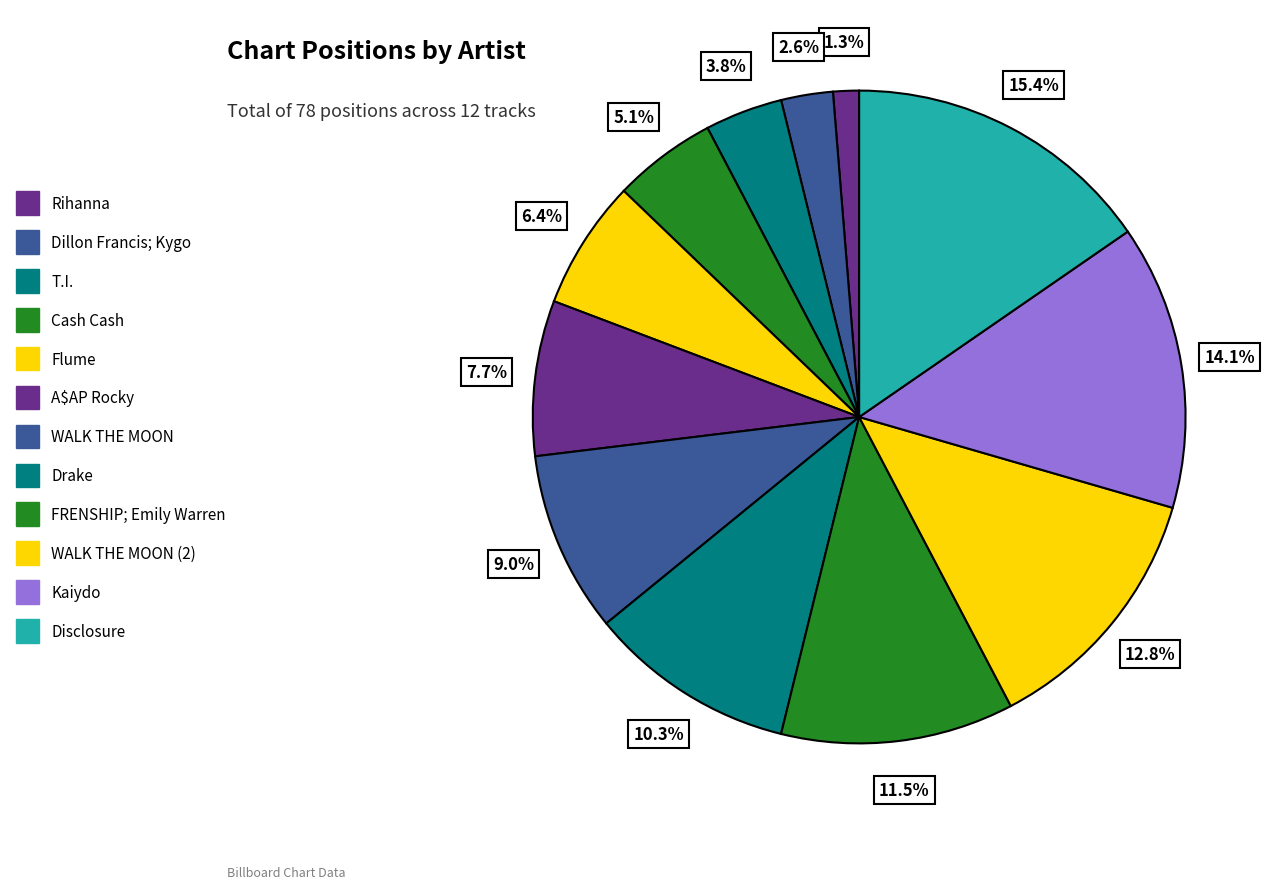

Which slice is the largest?

Disclosure